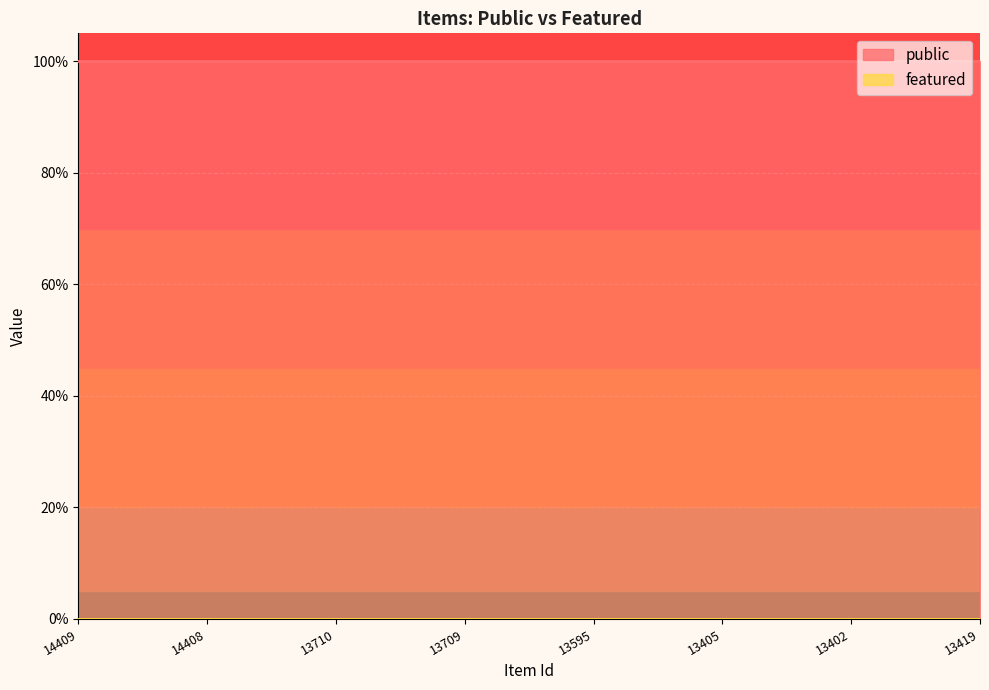

Which category has the highest value across all series?

14409